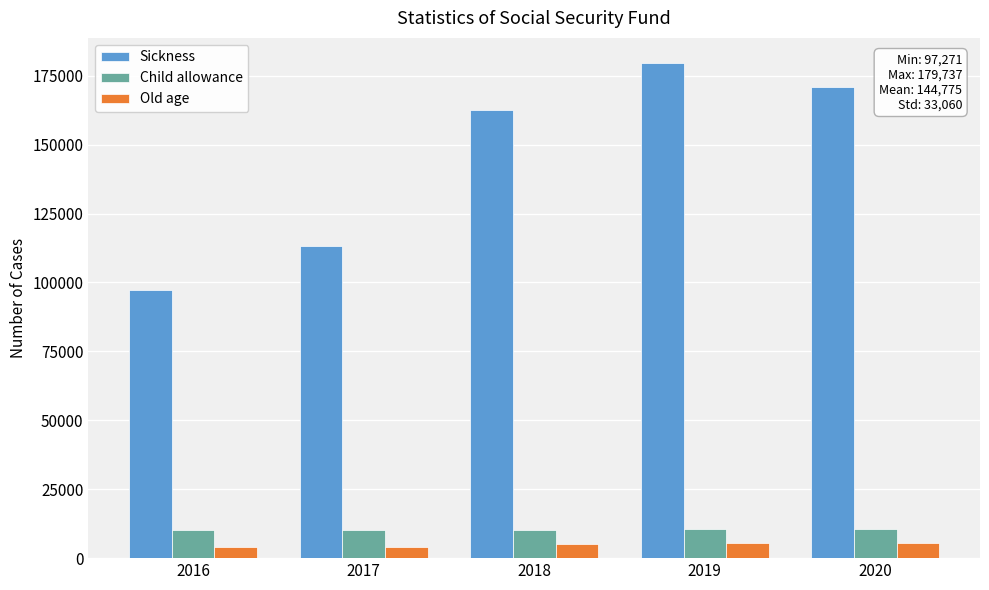

What is the total value across all series at 2017?

127540